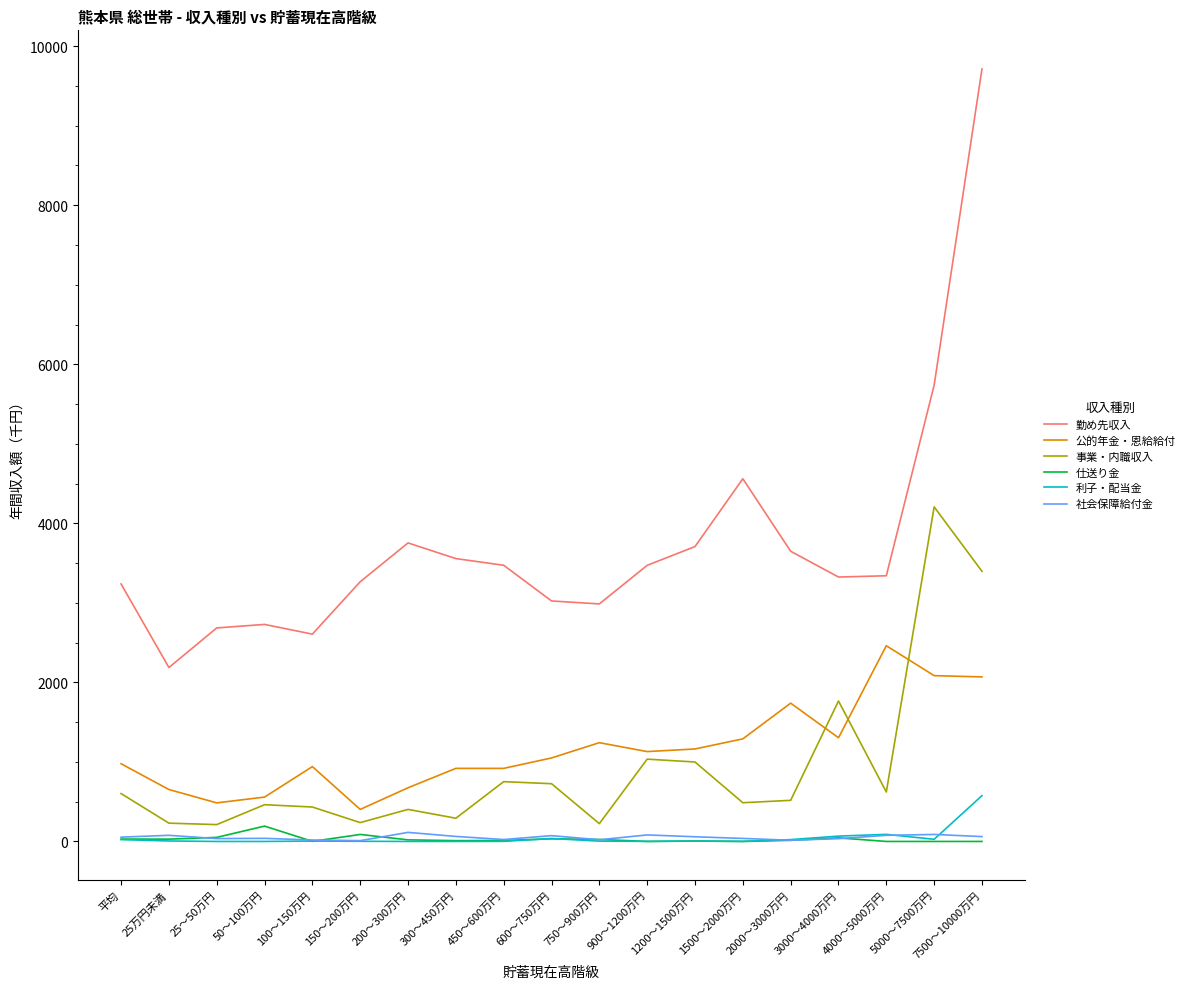

Is it true that 公的年金・恩給給付 equals 485 at 25～50万円?

True